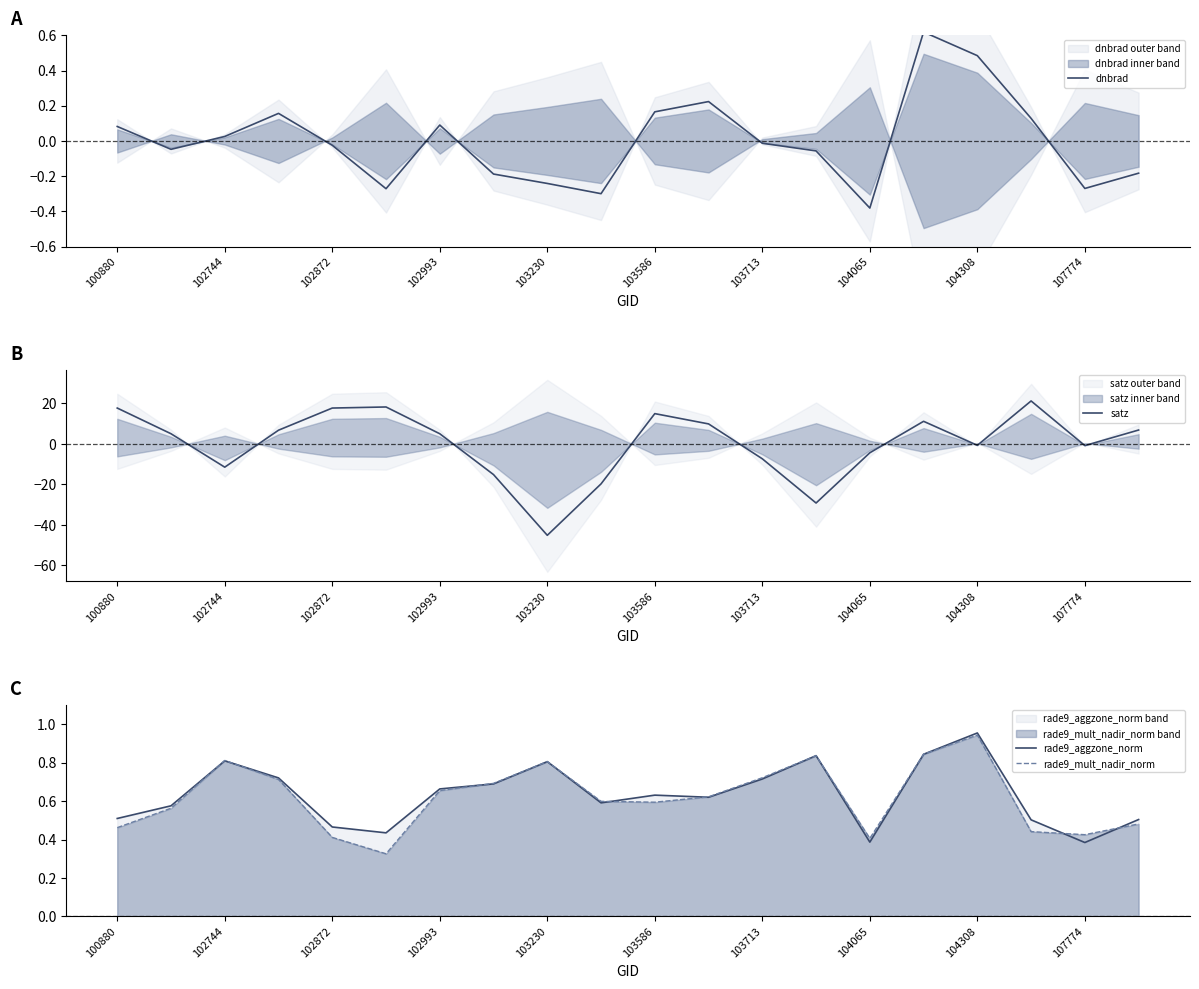

Which series ends up on top after the final intersection of rade9_mult_nadir_norm and satz?

satz